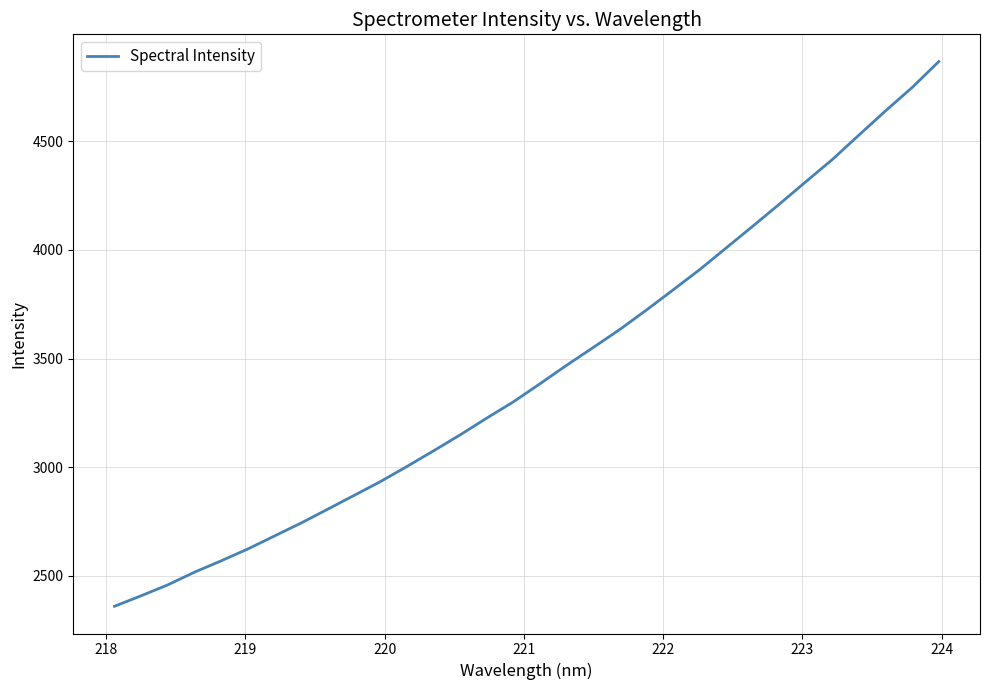

What is the minimum value shown in the chart?

2360.5